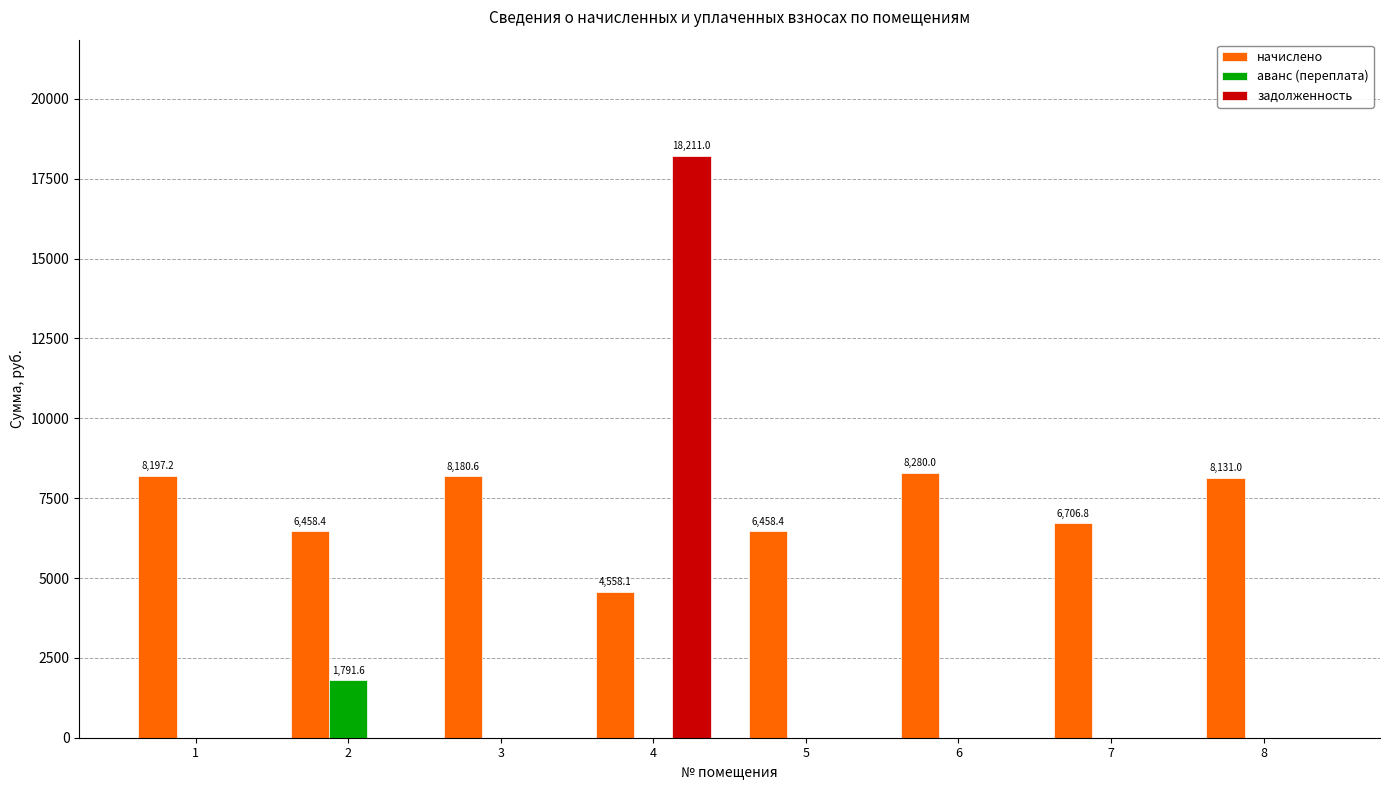

What is the spread (max minus min) of values at 2?

6458.4